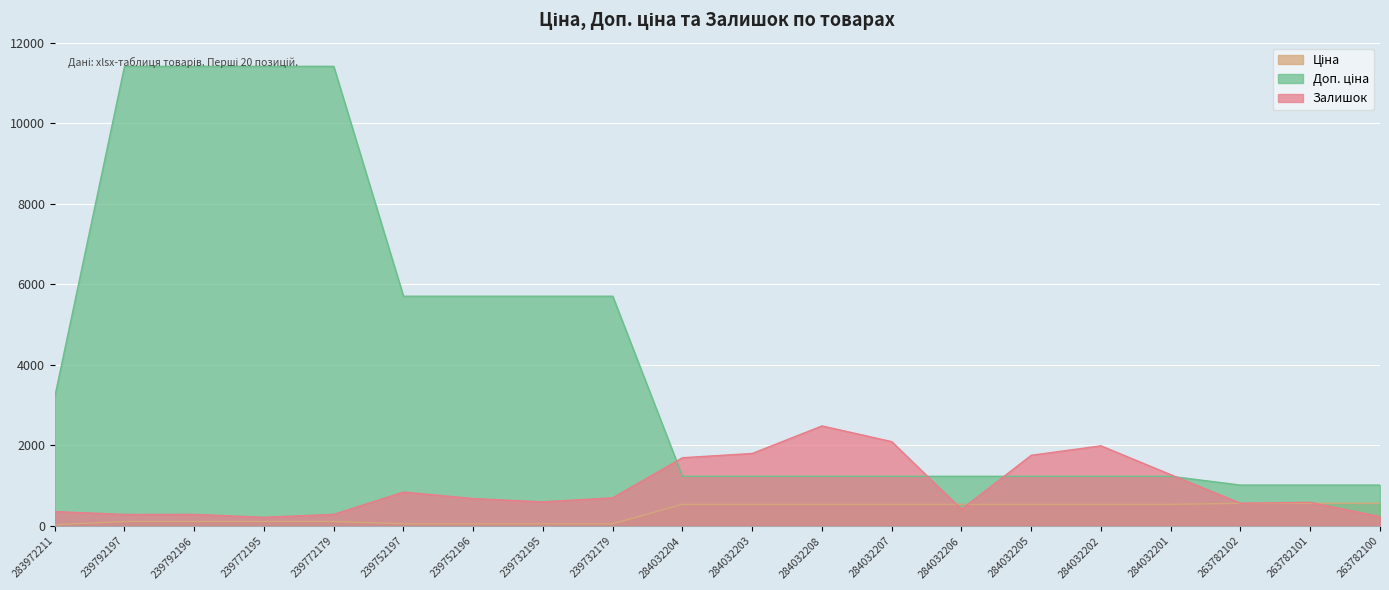

What is the difference between the second highest and minimum values in the Залишок series?

1878.0